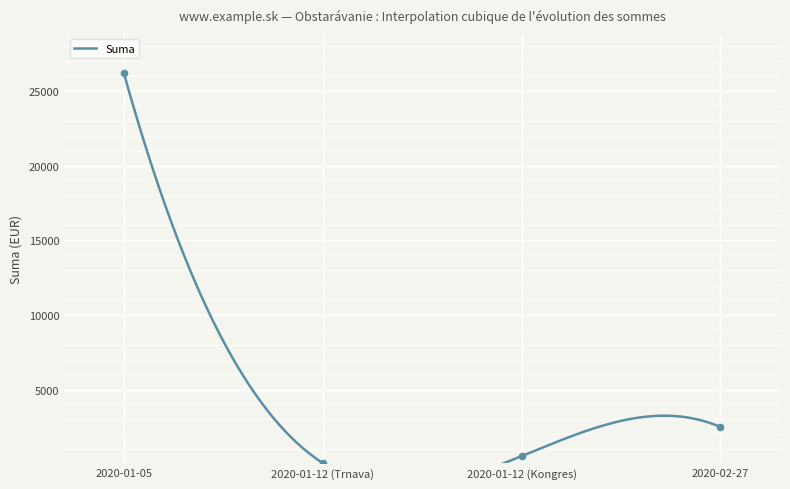

Which has a higher value, 2020-02-27 or 2020-01-05?

2020-01-05